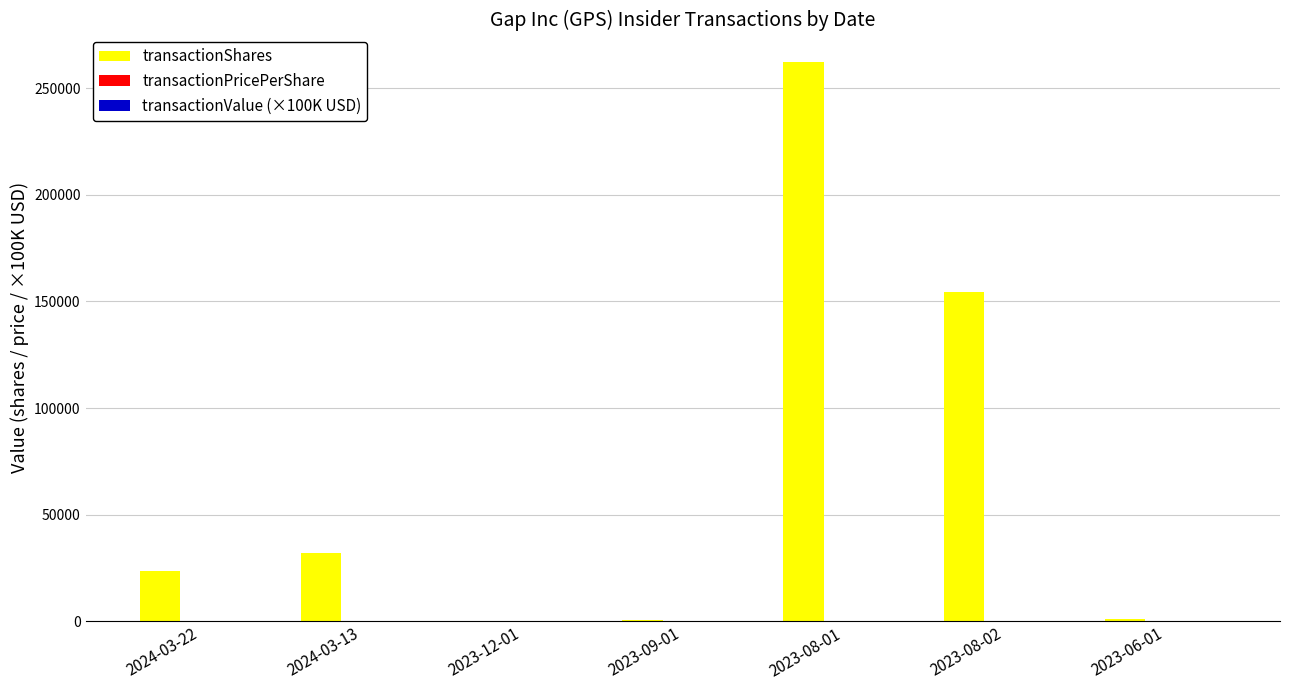

The value of transactionShares at 2024-03-22 is 23640.0. True or false?

True